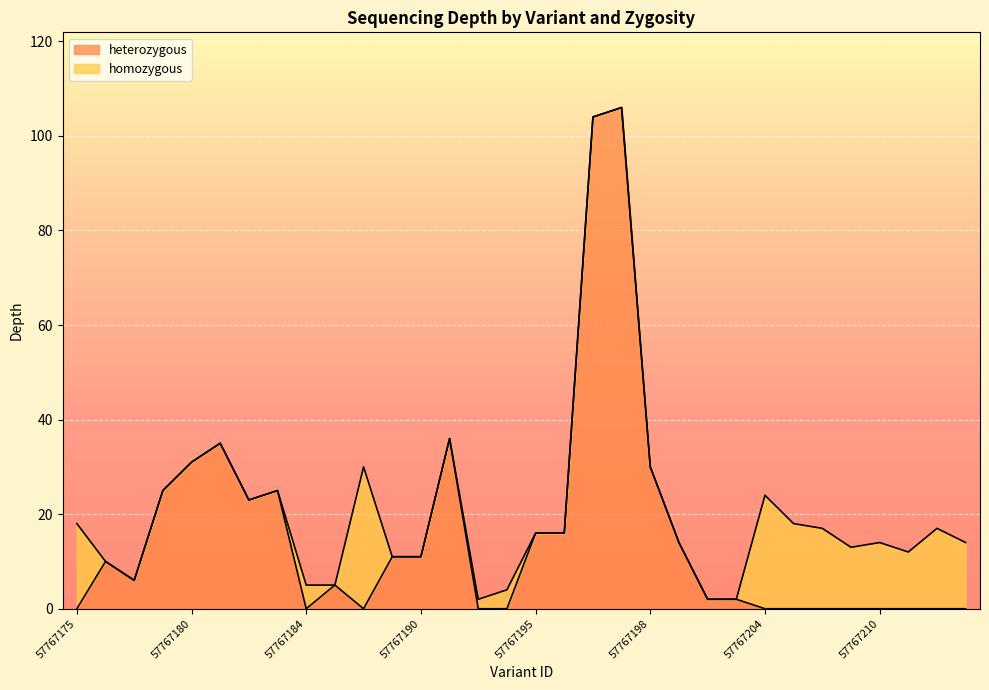

True or false: heterozygous and depth cross at least once.

False